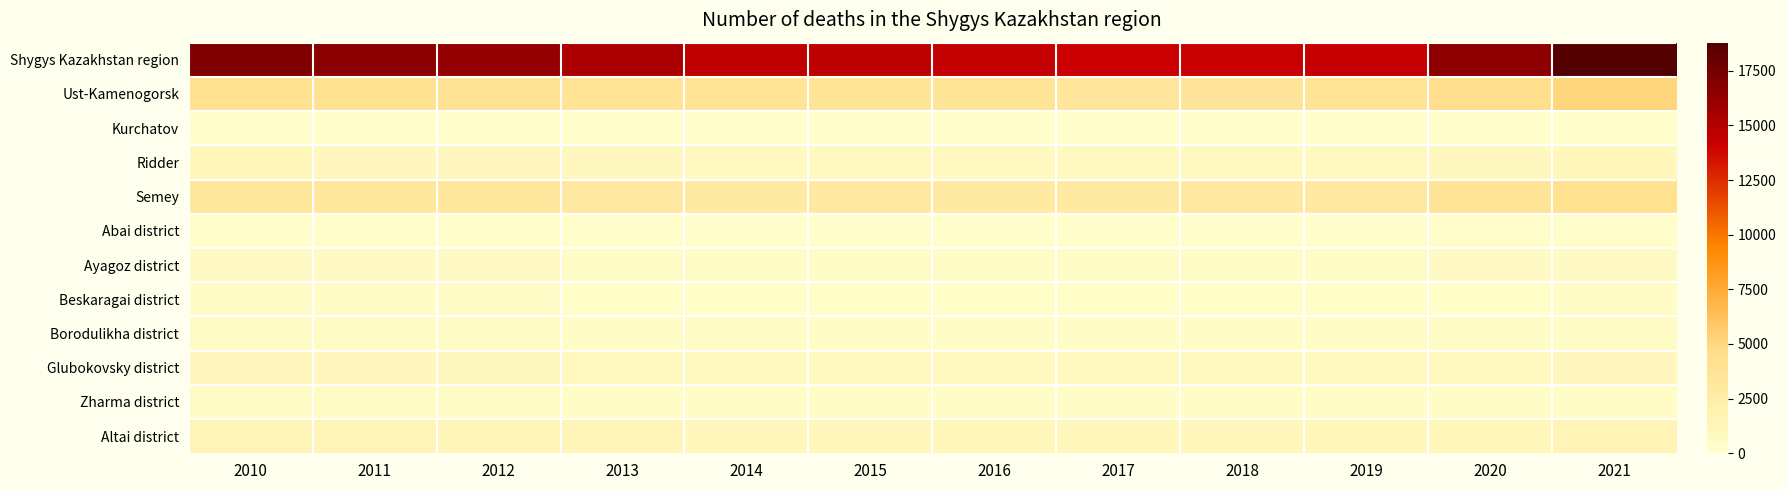

At which category does the chart reach its peak across all series?

2021